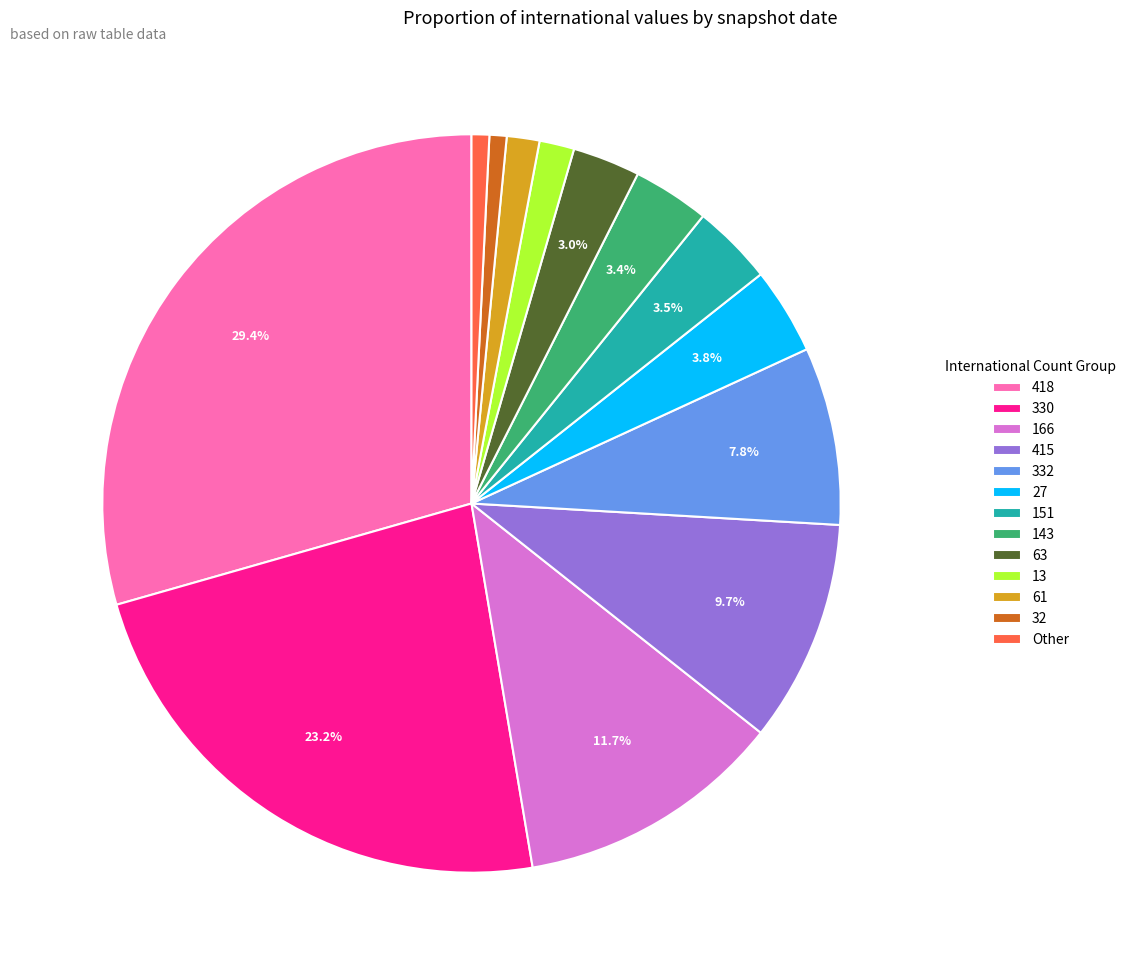

Which slice is the largest?

418